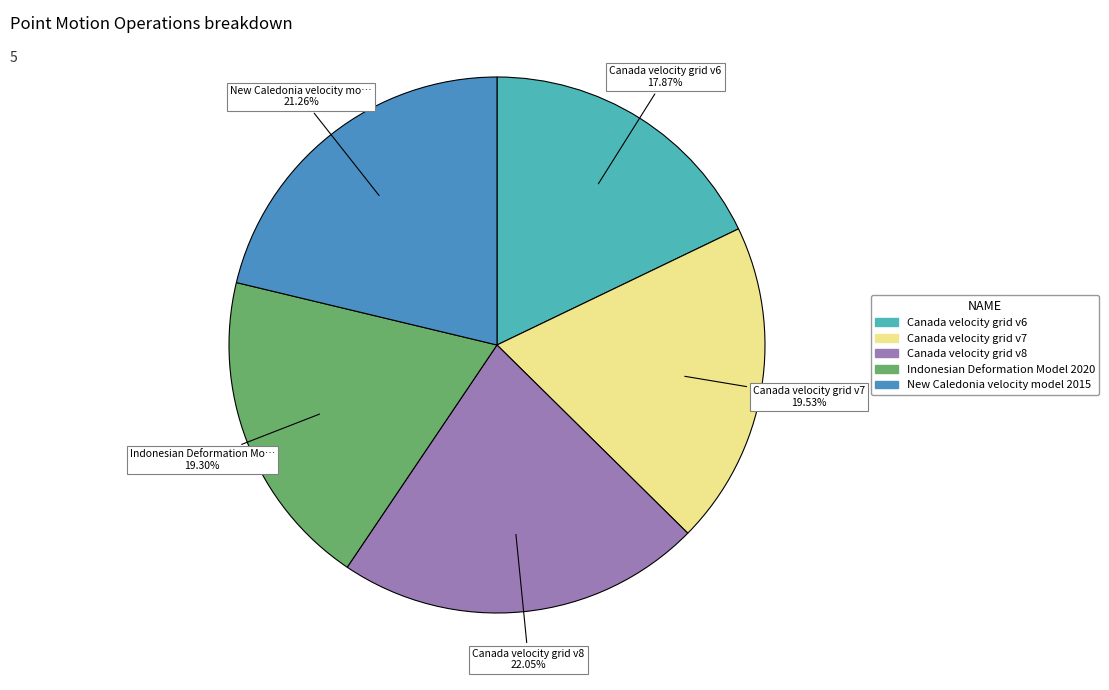

To the nearest percent, what is the combined percentage of Indonesian Deformation Model 2020 and New Caledonia velocity model 2015?

41%